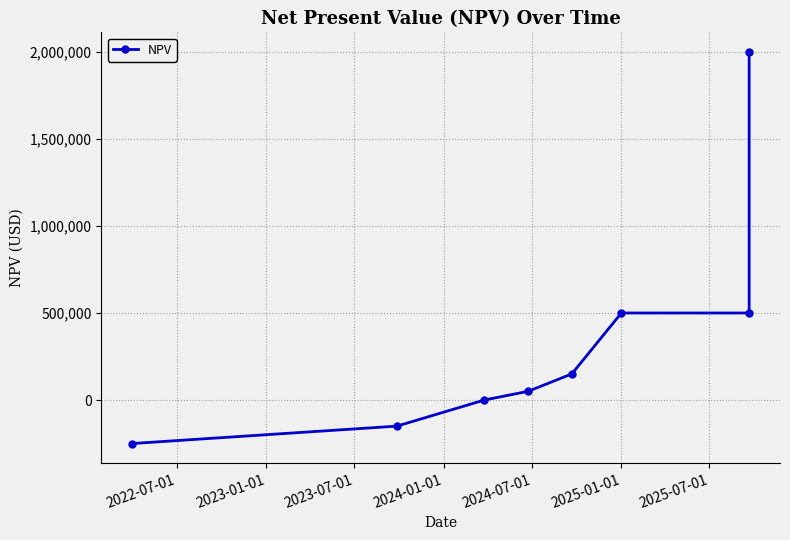

Where does the data first go above 150000?

2025-01-01